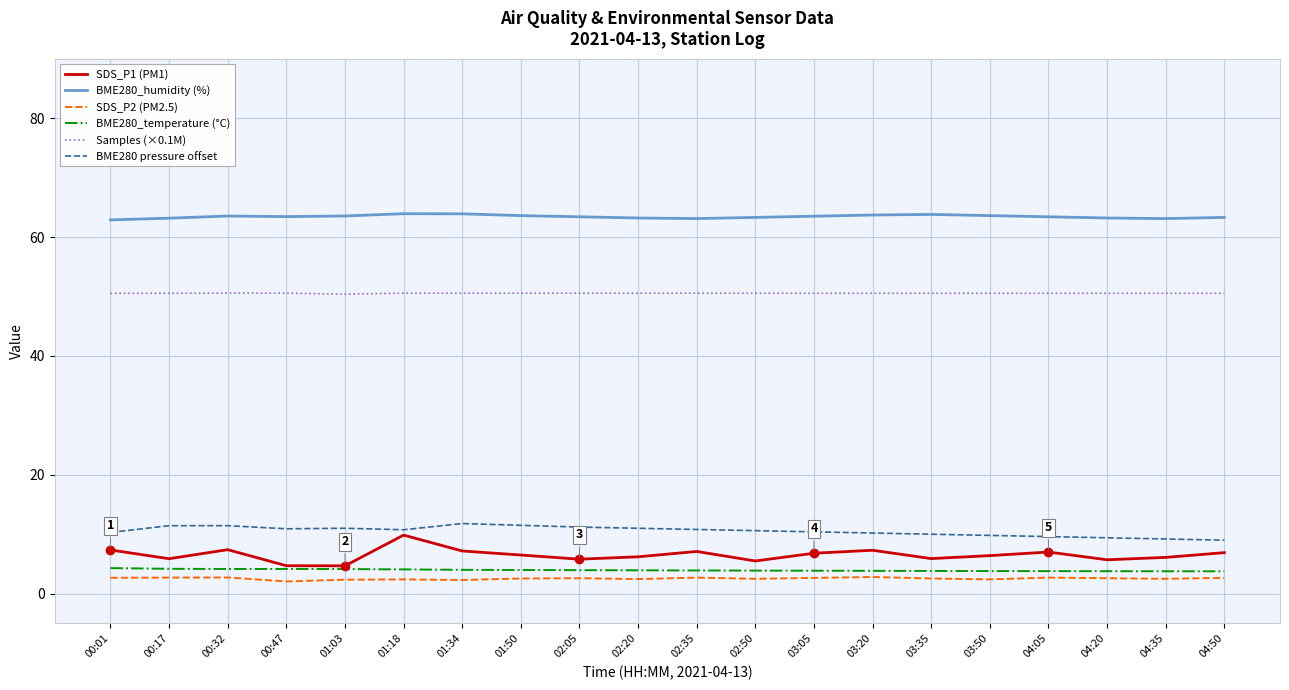

What is the minimum value shown in the chart?

2.0